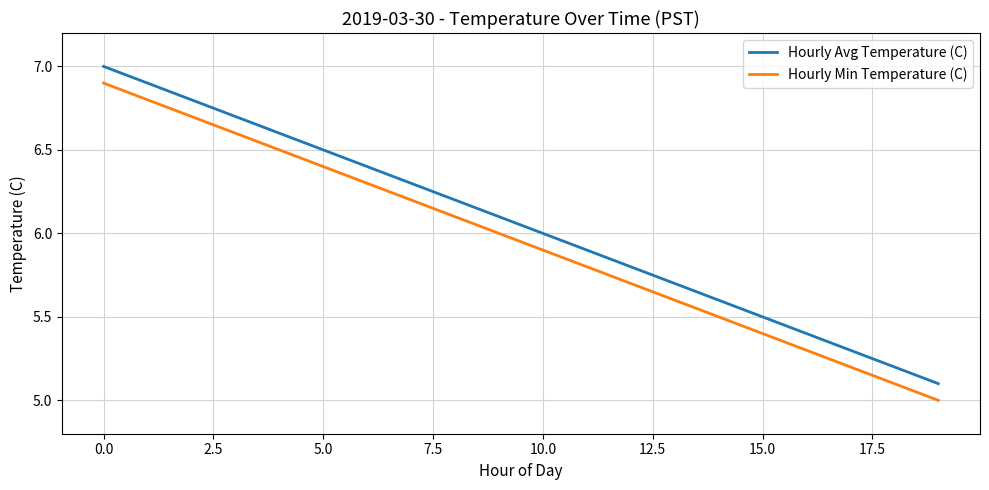

What are all the series names shown in the legend?

Hourly Avg Temperature (C), Hourly Min Temperature (C)